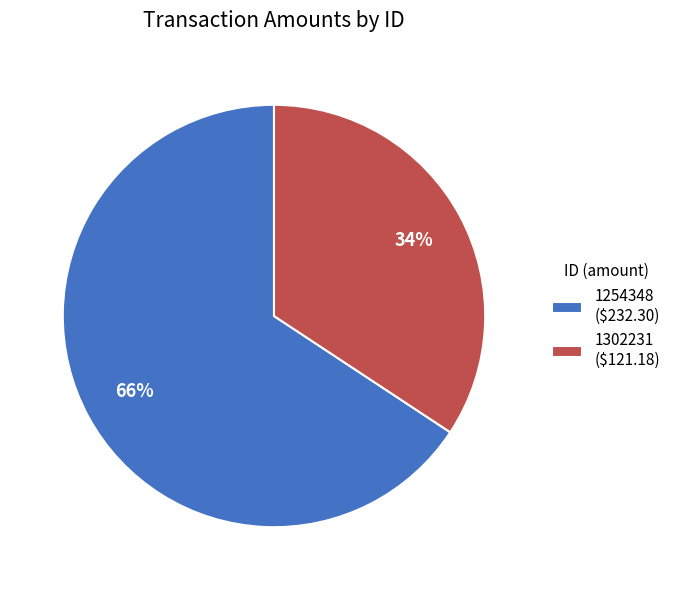

Is it true that 1302231 is 34% of the pie?

True